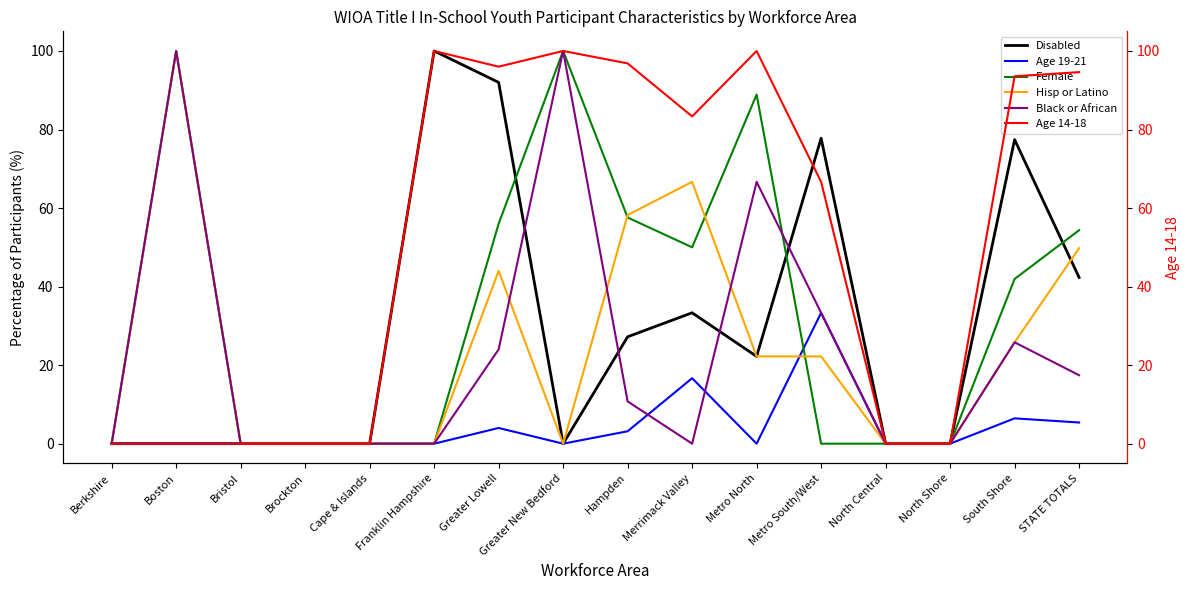

Is it true that Black or African equals 67.8 at North Central?

False